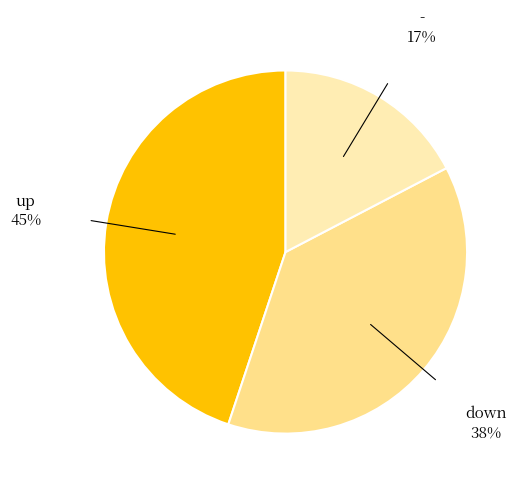

Which category has the smallest portion of the pie?

-